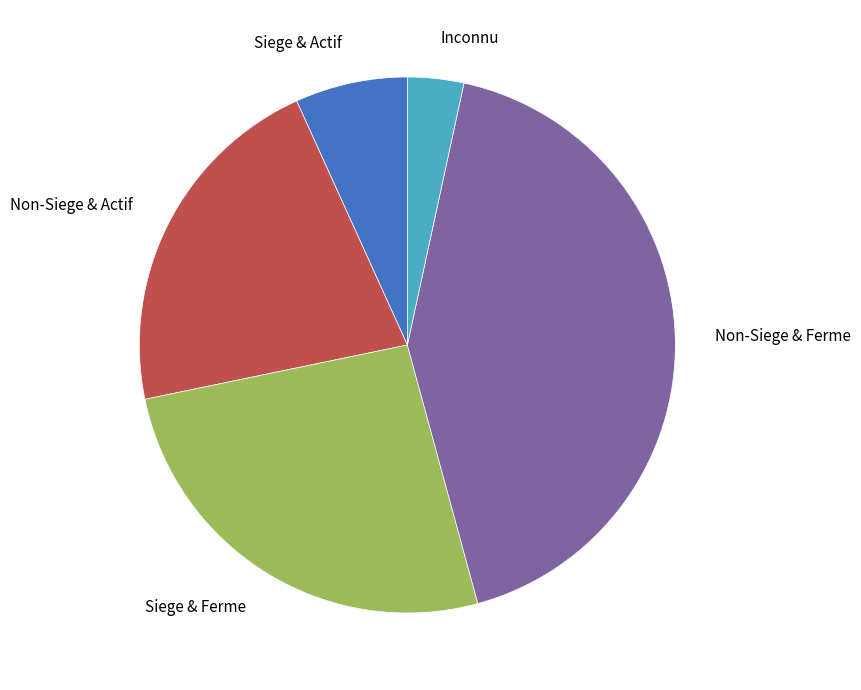

The Non-Siege & Actif slice represents 21% of the pie. True or false?

True